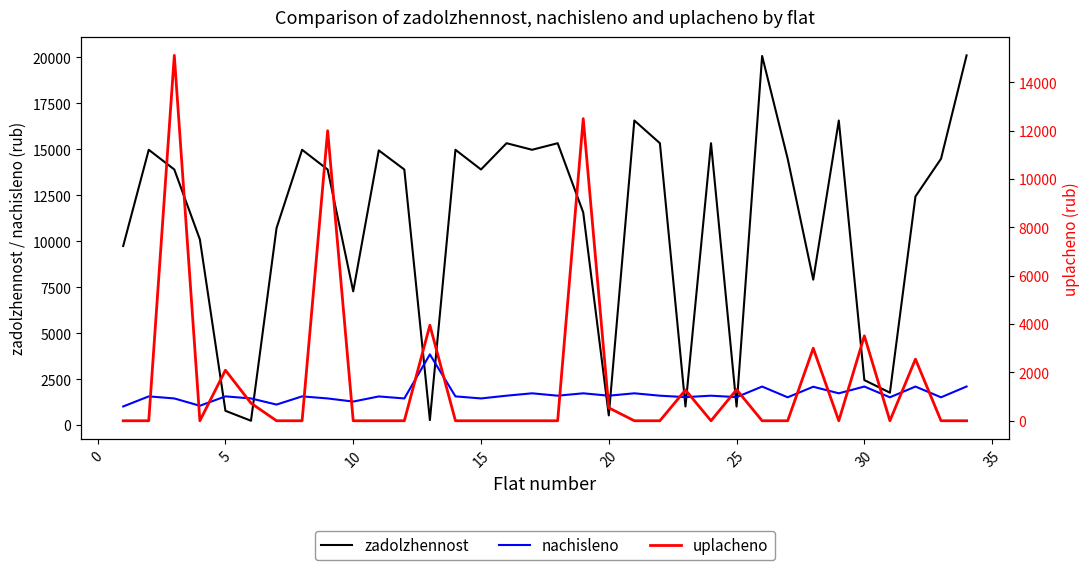

True or false: nachisleno and zadolzhennost intersect in this chart.

True